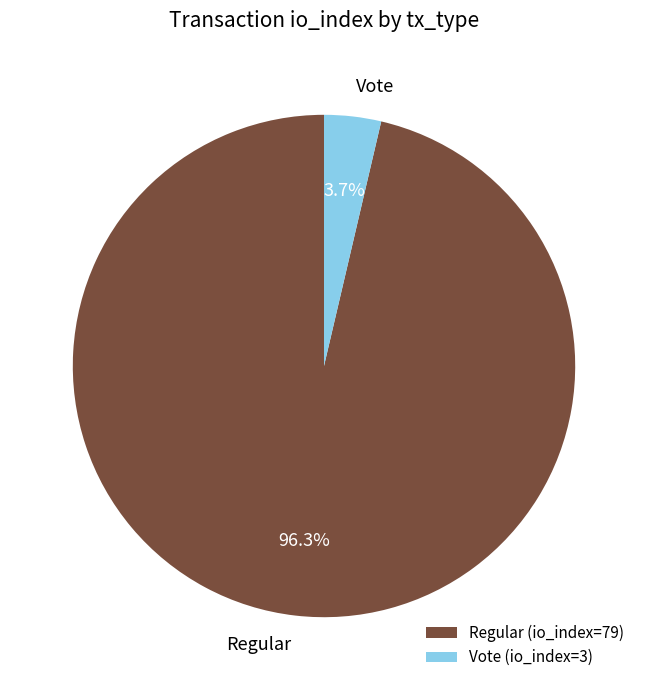

How many segments does this pie chart have?

2